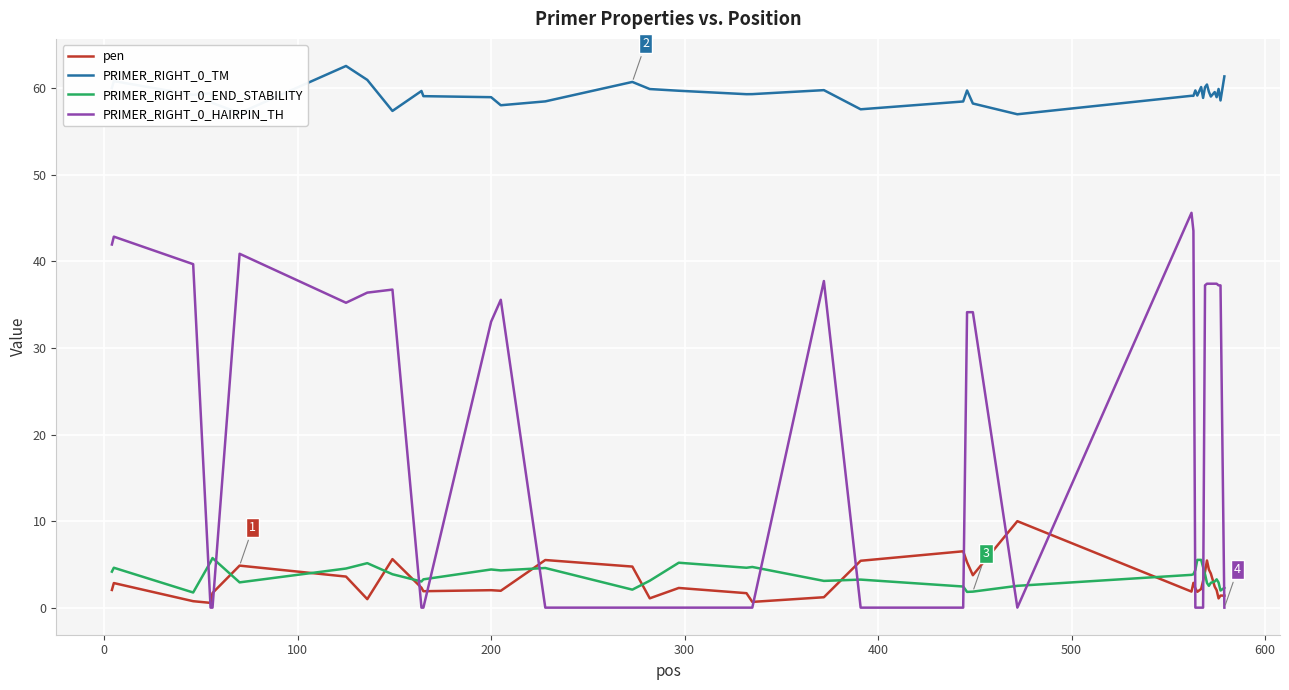

Which series has the largest total across all categories?

PRIMER_RIGHT_0_TM